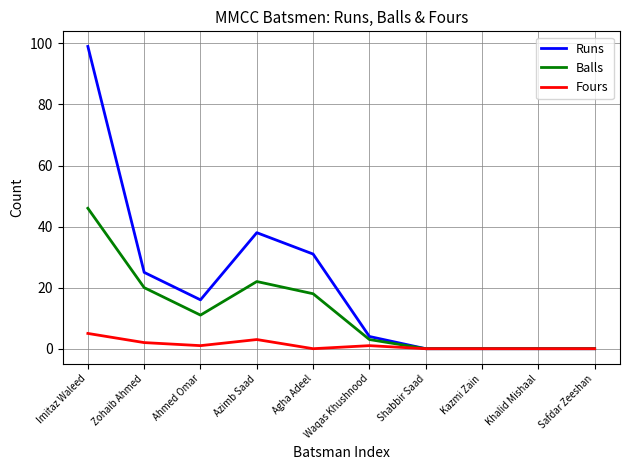

What position from the left is Agha Adeel?

5